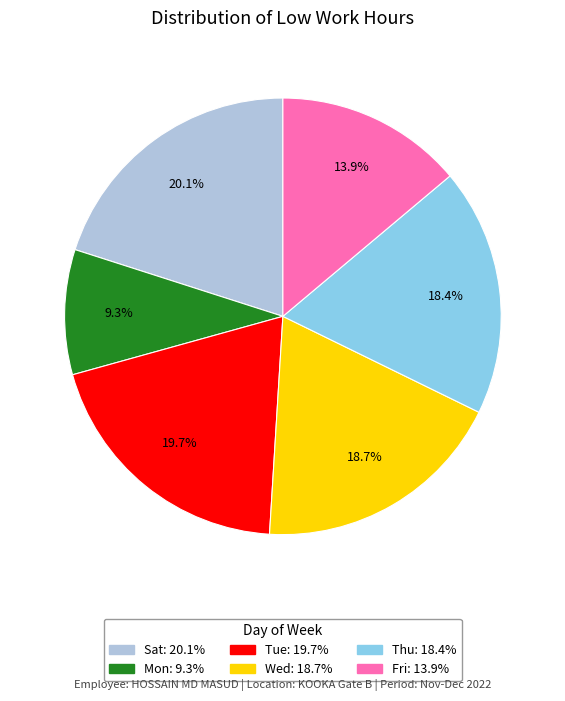

Does any single category account for the majority?

No